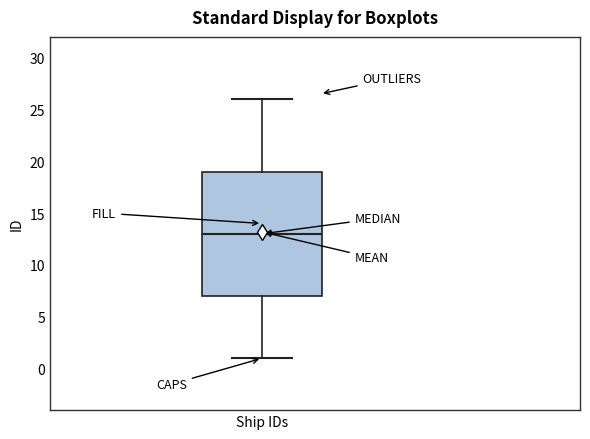

Read this box plot against the y-axis: the position of the median line, the range covered by the box, and the ends of both whiskers. The values are not printed on the chart, so give them approximately, as read against the axis.

median 13, box 7 to 19, whiskers 1 to 26